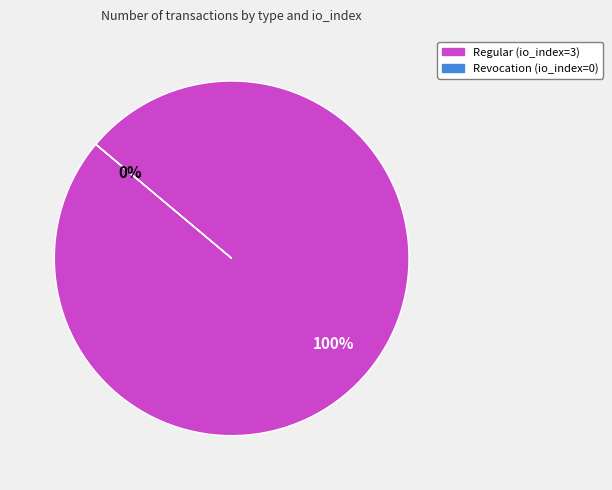

Which category has the smallest portion of the pie?

Revocation (io_index=0)